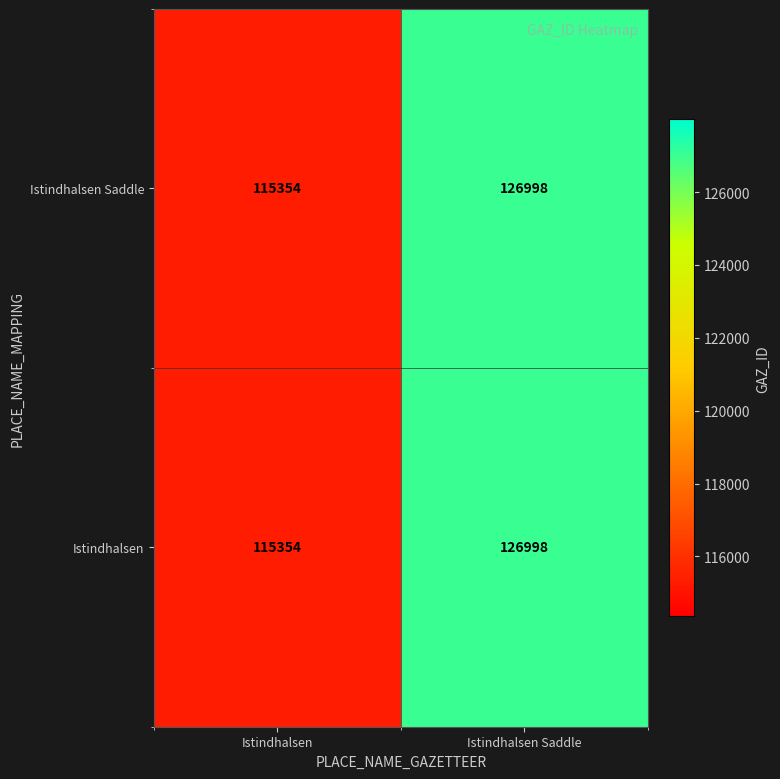

Rank the categories by Istindhalsen Saddle value from lowest to highest.

Istindhalsen, Istindhalsen Saddle